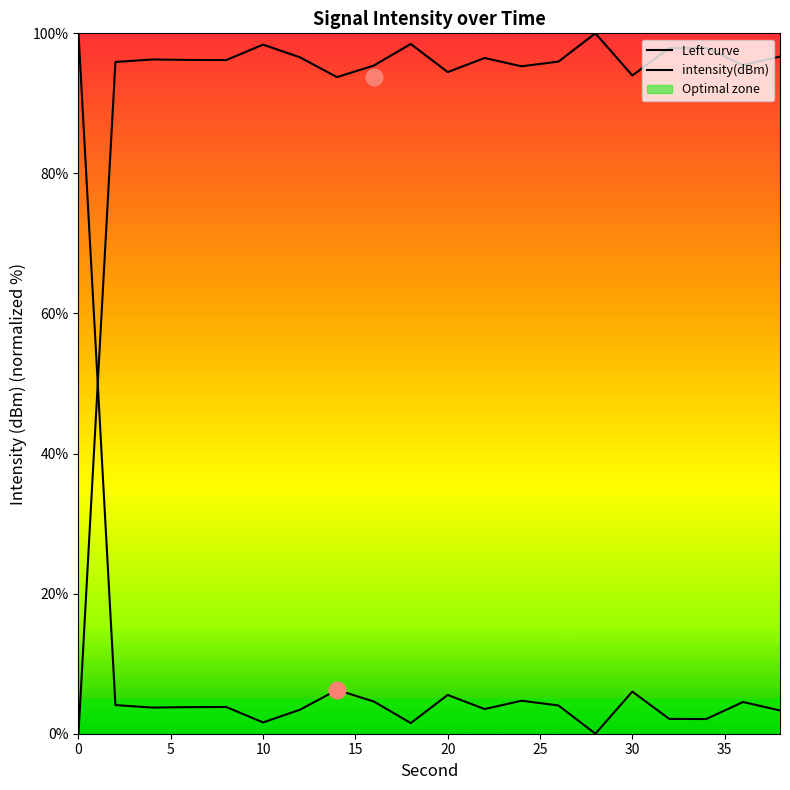

True or false: intensity(dBm) and Left curve cross at least once.

True